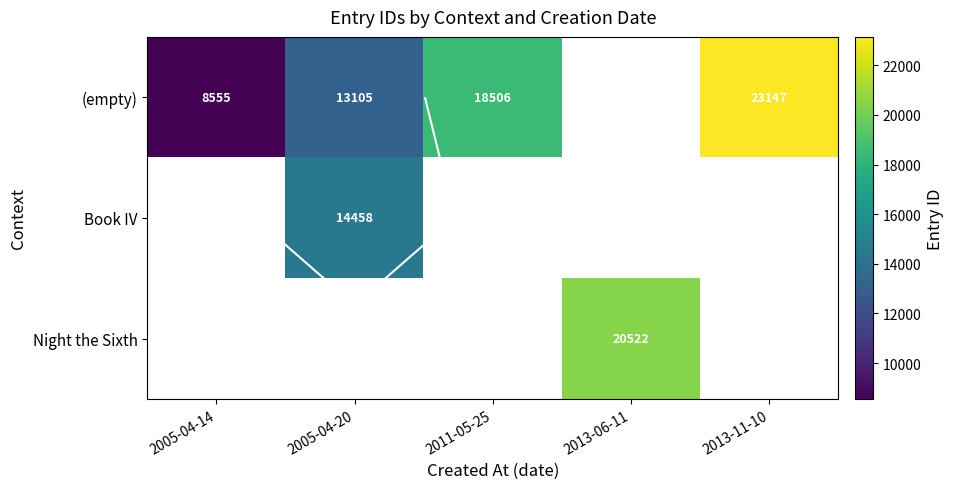

At how many categories does at least one series exceed 18343?

3